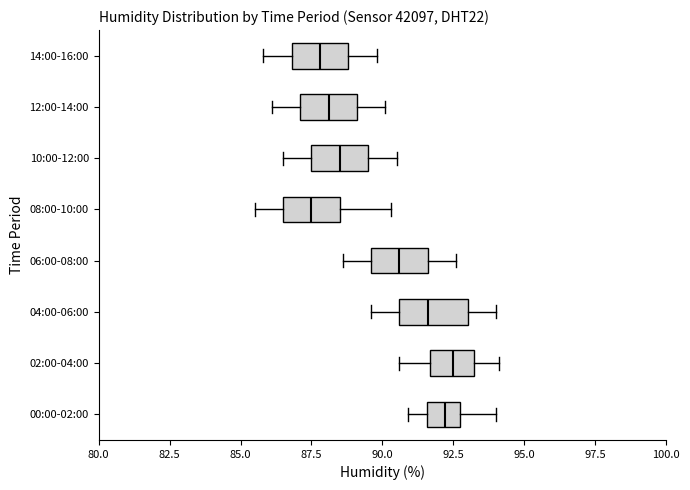

Where does the right whisker of the box for 00:00-02:00 end on the x-axis? The values are not printed on the chart, so give them approximately, as read against the axis.

94.0